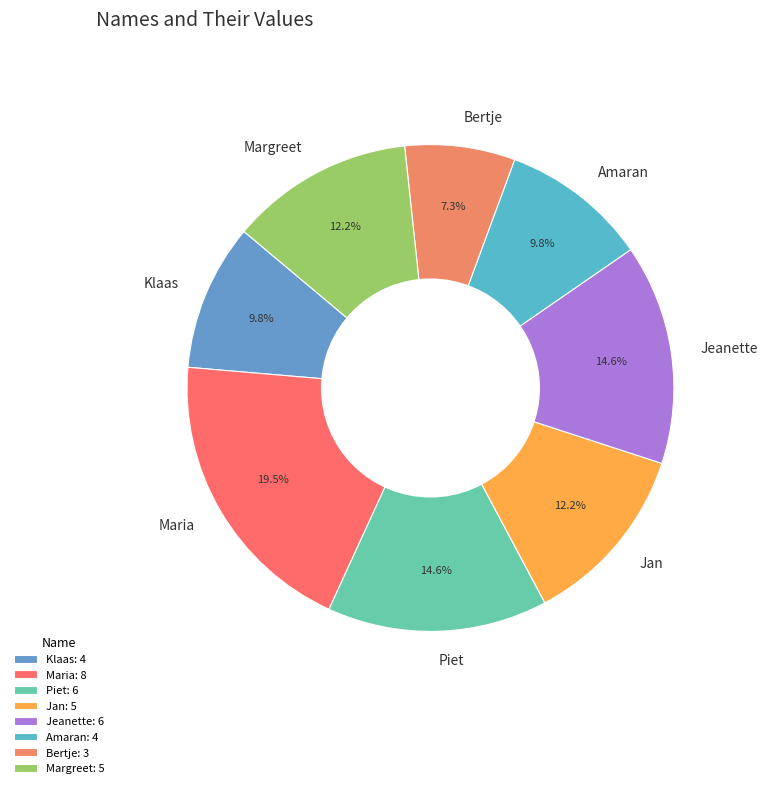

To the nearest percent, what is the difference between the Jan and Bertje slice percentages?

5%